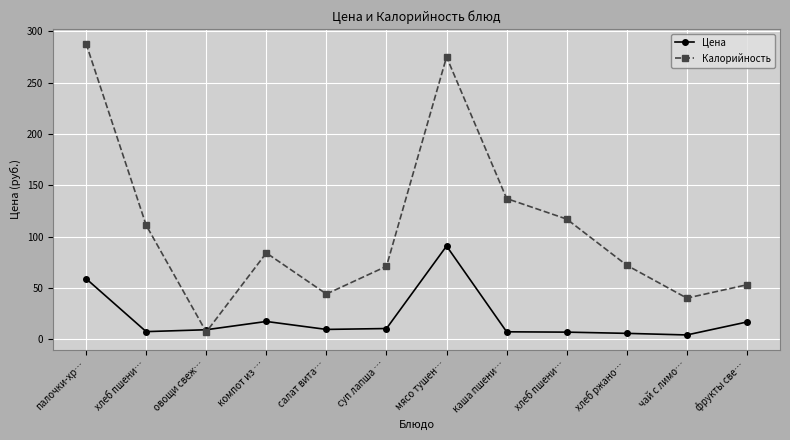

Reading right to left, extract all data points from this chart.

Цена: 16.7	4.1	5.7	6.8	7.2	90.7	10.4	9.5	17.2	9.2	7.3	59.0
Калорийность: 53.0	40.0	72.0	117.0	137.0	275.0	71.0	44.0	84.0	7.0	111.0	288.0